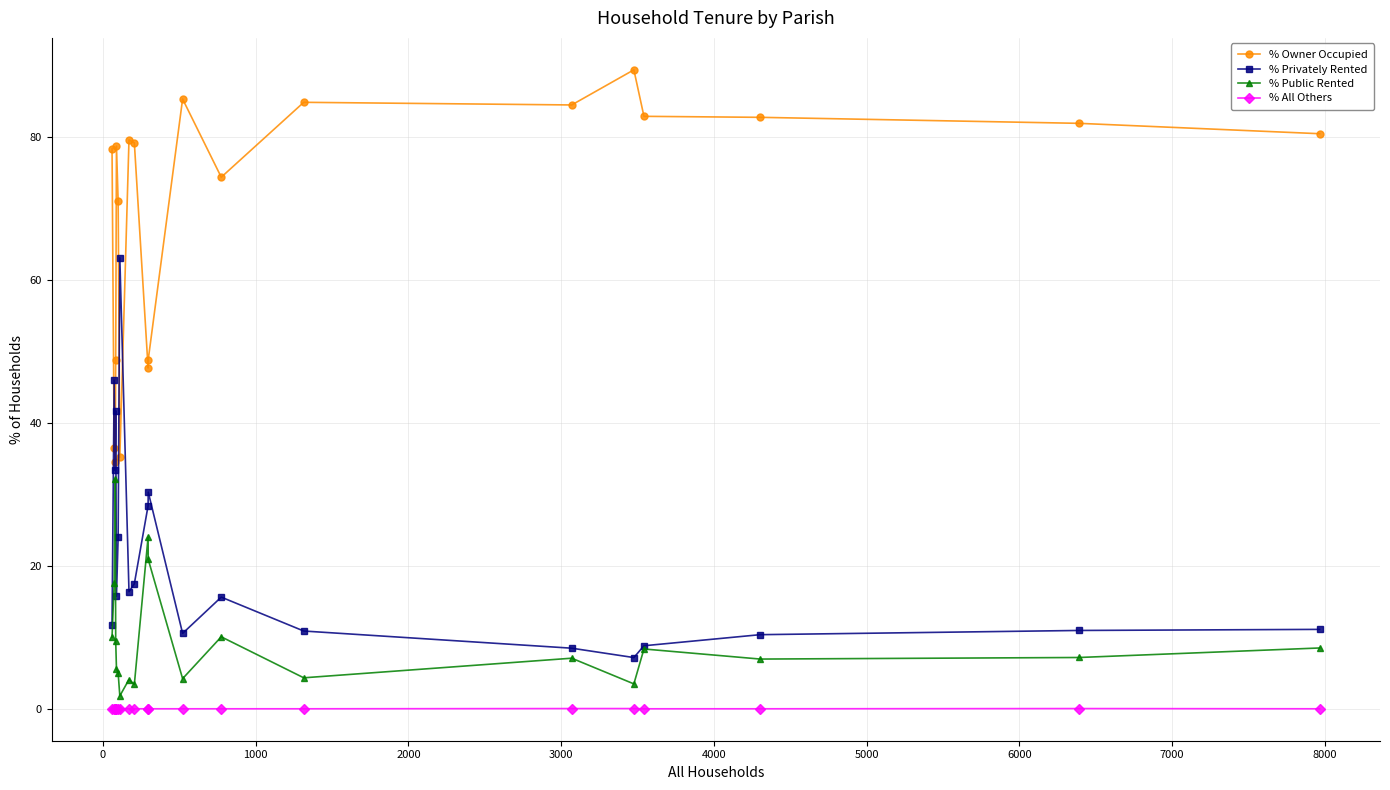

What is the maximum value for % Public Rented?

32.1